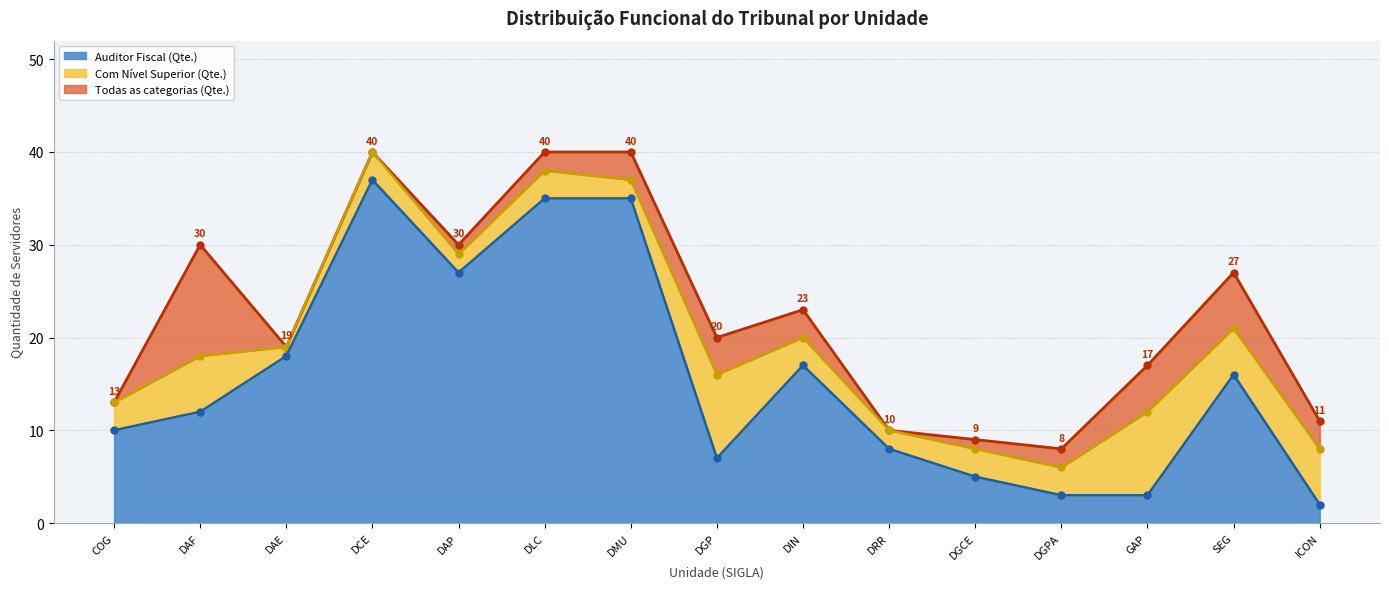

What is the total value across all series at DAF?

60